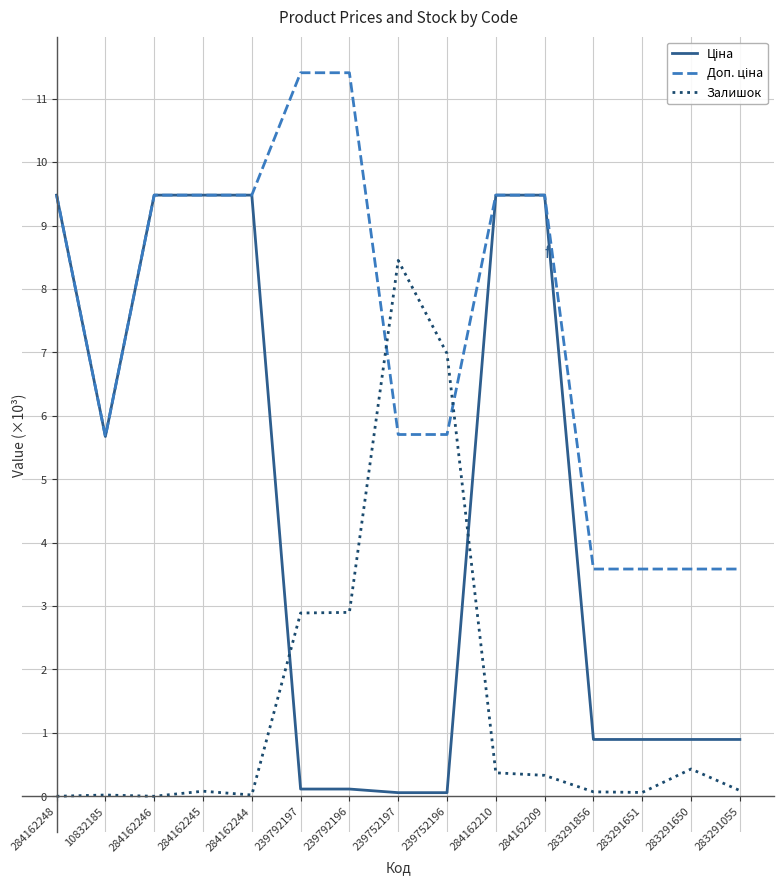

True or false: Залишок has a value of 11.1 at 239752197.

False